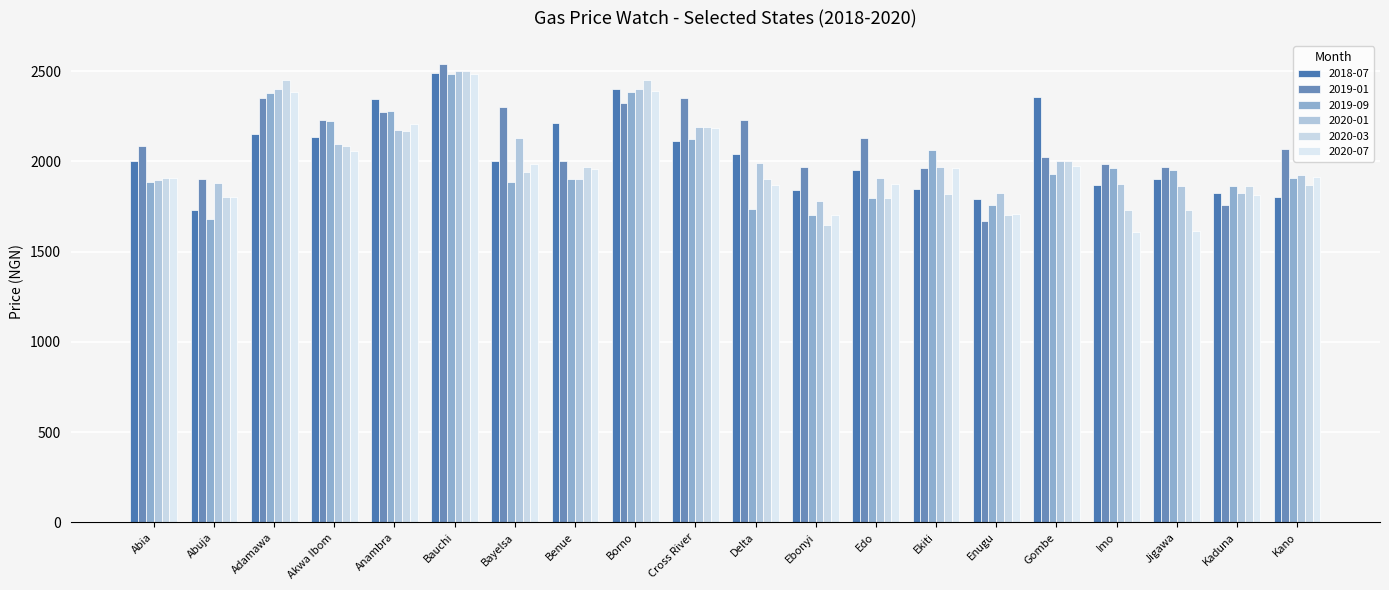

Rank the series at Cross River from lowest to highest value.

2018-07, 2019-09, 2020-07, 2020-03, 2020-01, 2019-01